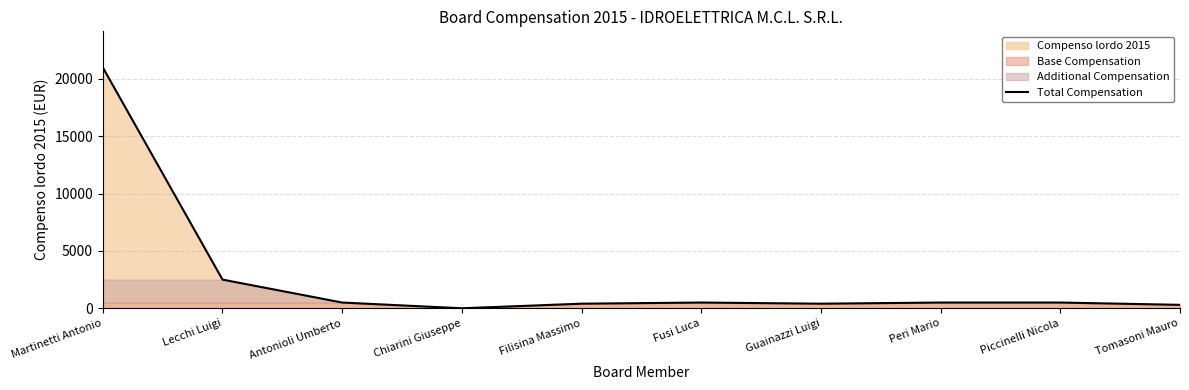

How many data points are above 500?

2